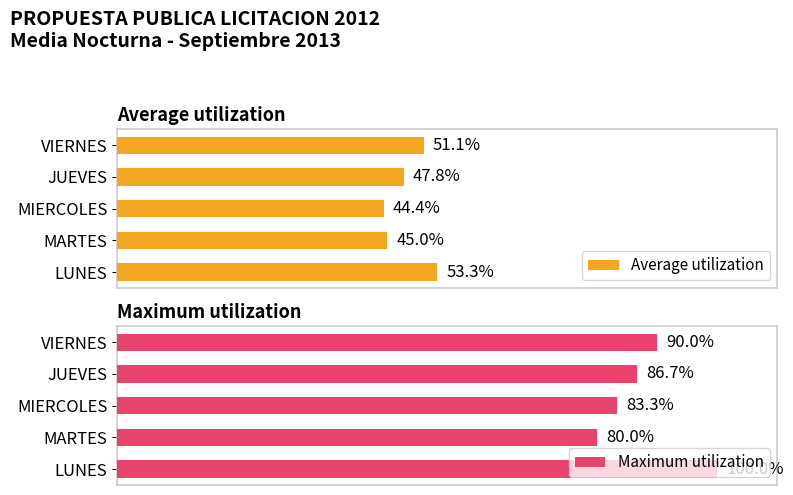

Which category has the lowest value in the Average utilization series?

MIERCOLES